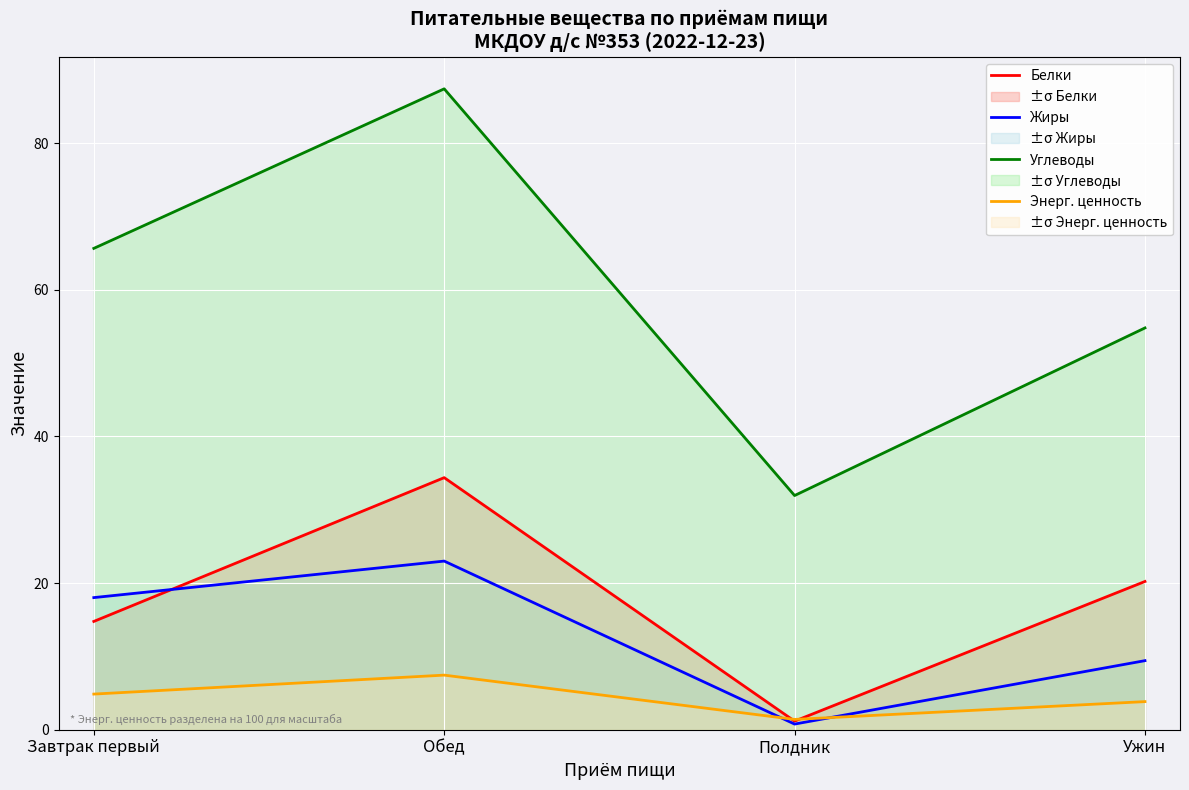

What is the smallest value displayed?

0.8